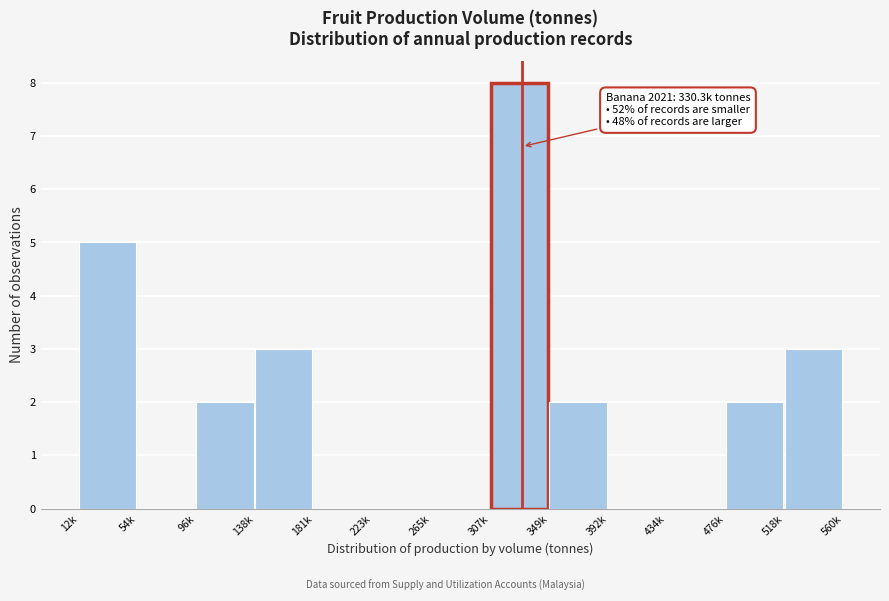

Reading left to right, what are all the values shown in this chart?

12k=5	54k=0	96k=2	138k=3	181k=0	223k=0	265k=0	307k=8	349k=2	392k=0	434k=0	476k=2	518k=3